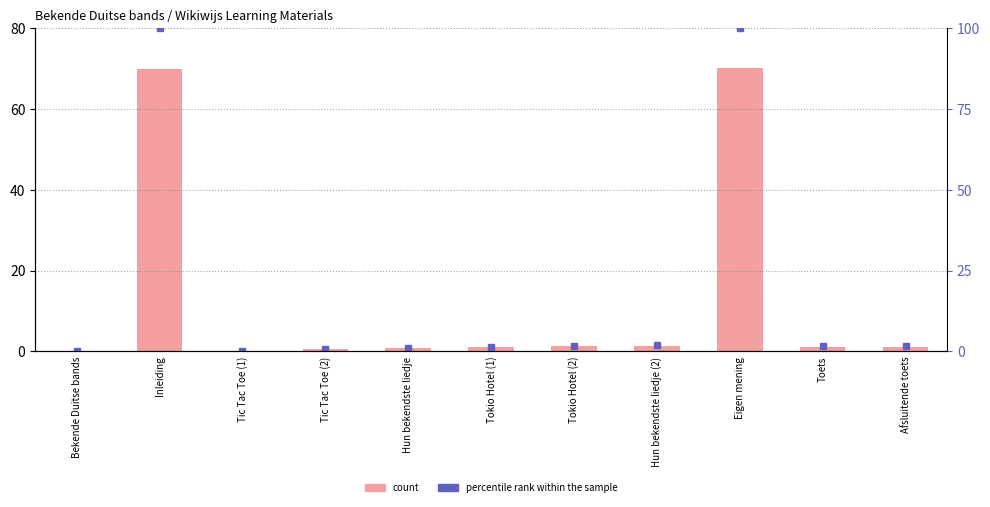

Reading left to right, transcribe all the data shown in this chart.

0.0	69.9	0.0	0.6	0.8	1.1	1.3	1.3	70.0	1.2	1.2